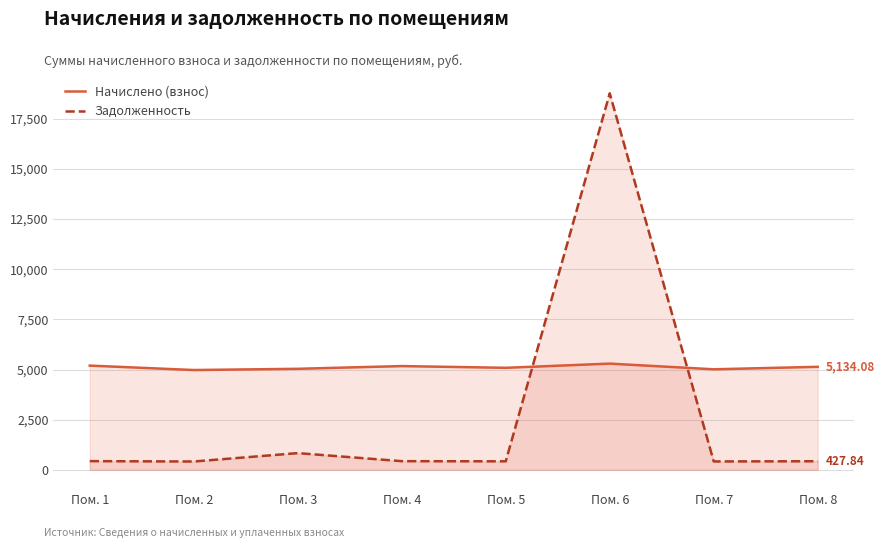

Between which two adjacent categories do Начислено (взнос) and Задолженность first intersect?

Пом. 5 and Пом. 6